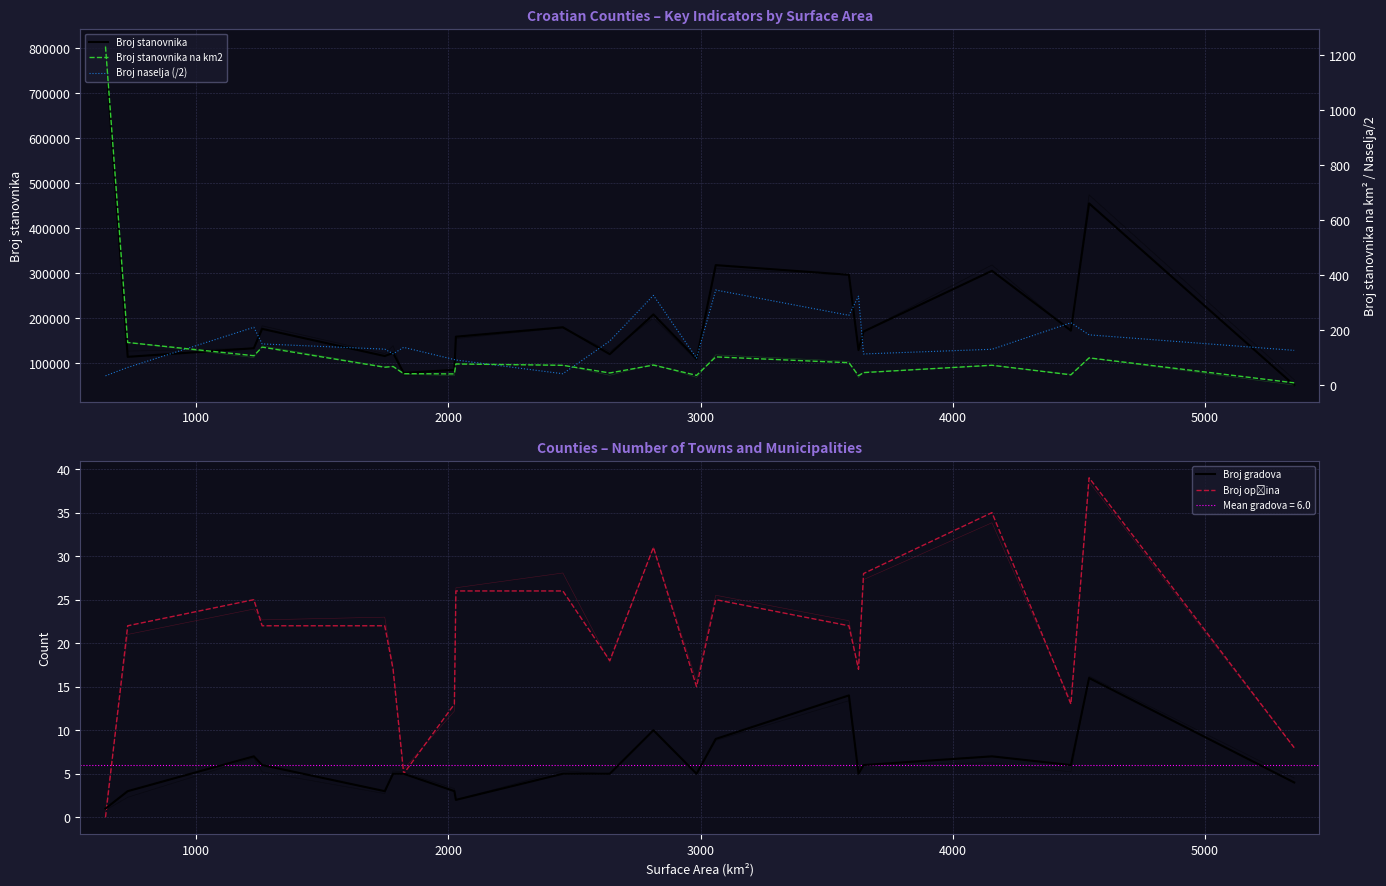

The value of Broj stanovnika at 20 is 69827.2. True or false?

False